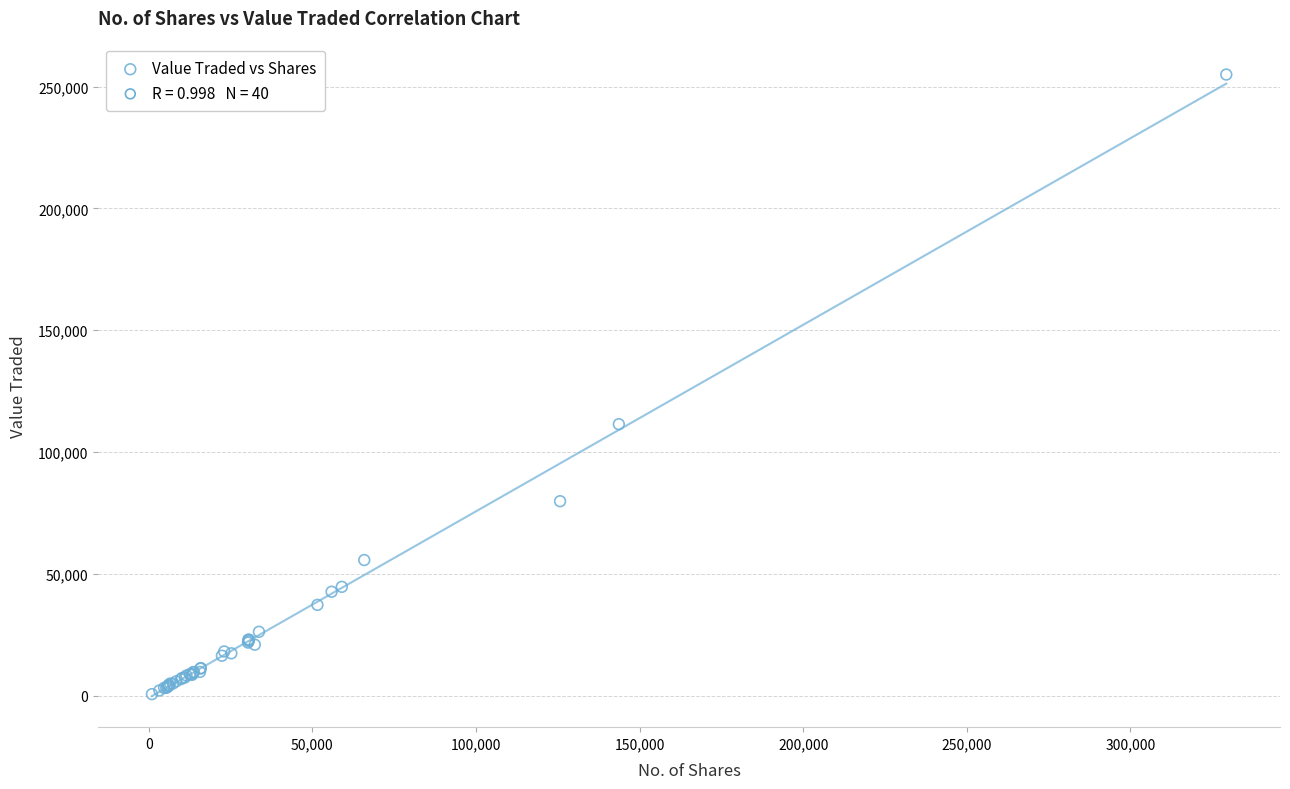

What Y value in the scatter plot is closest to 127819?

111467